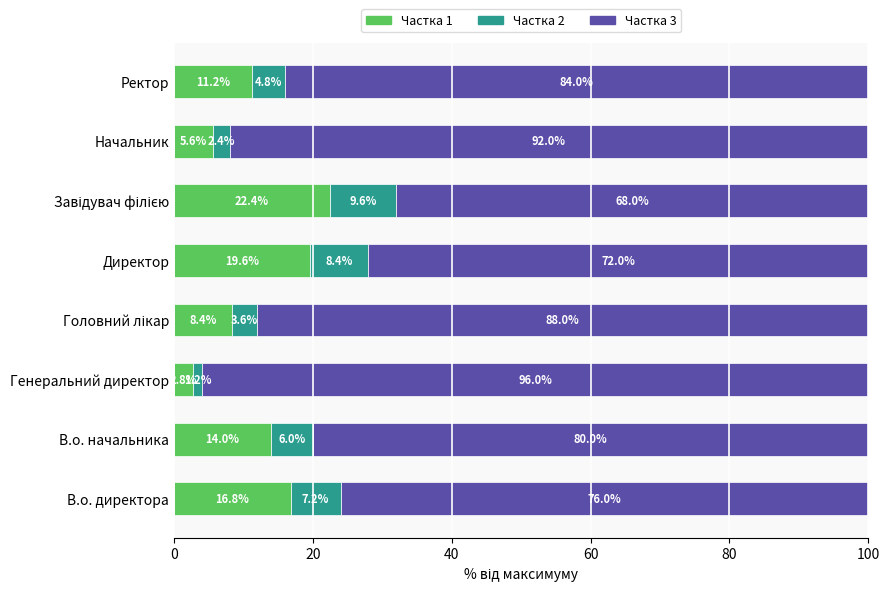

What is the difference between the maximum and minimum values in the Частка 1 series?

19.6